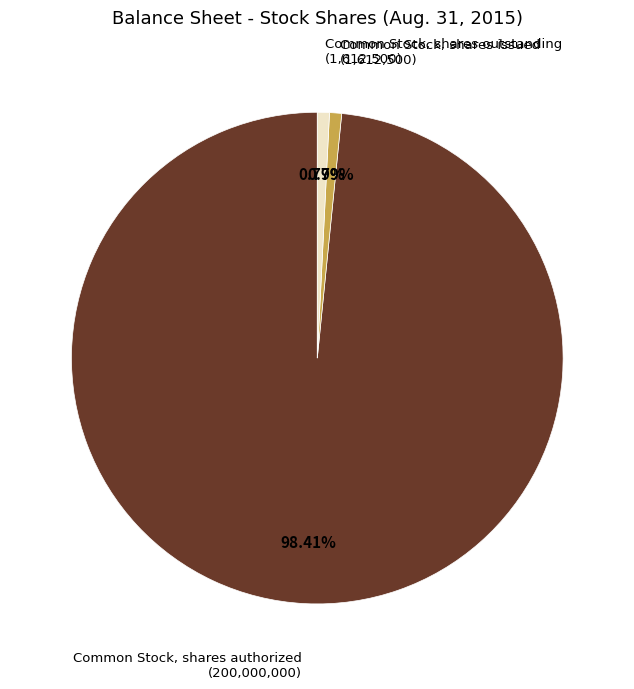

How many slices are in this pie chart?

3